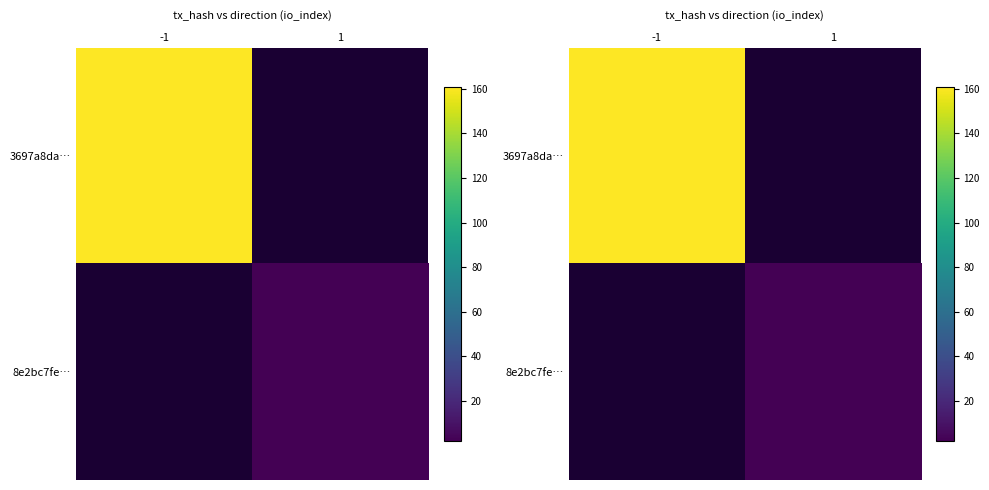

Is it true that 8e2bc7fe… equals 2 at 1?

True